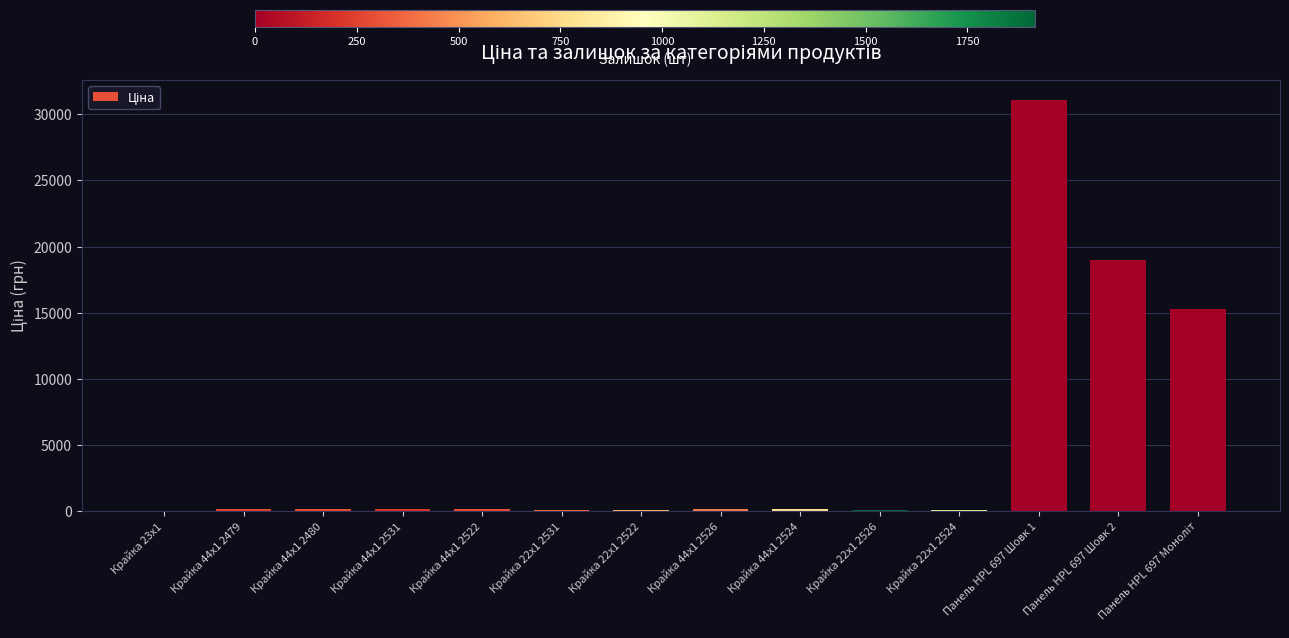

What is the maximum value shown in the chart?

31058.4